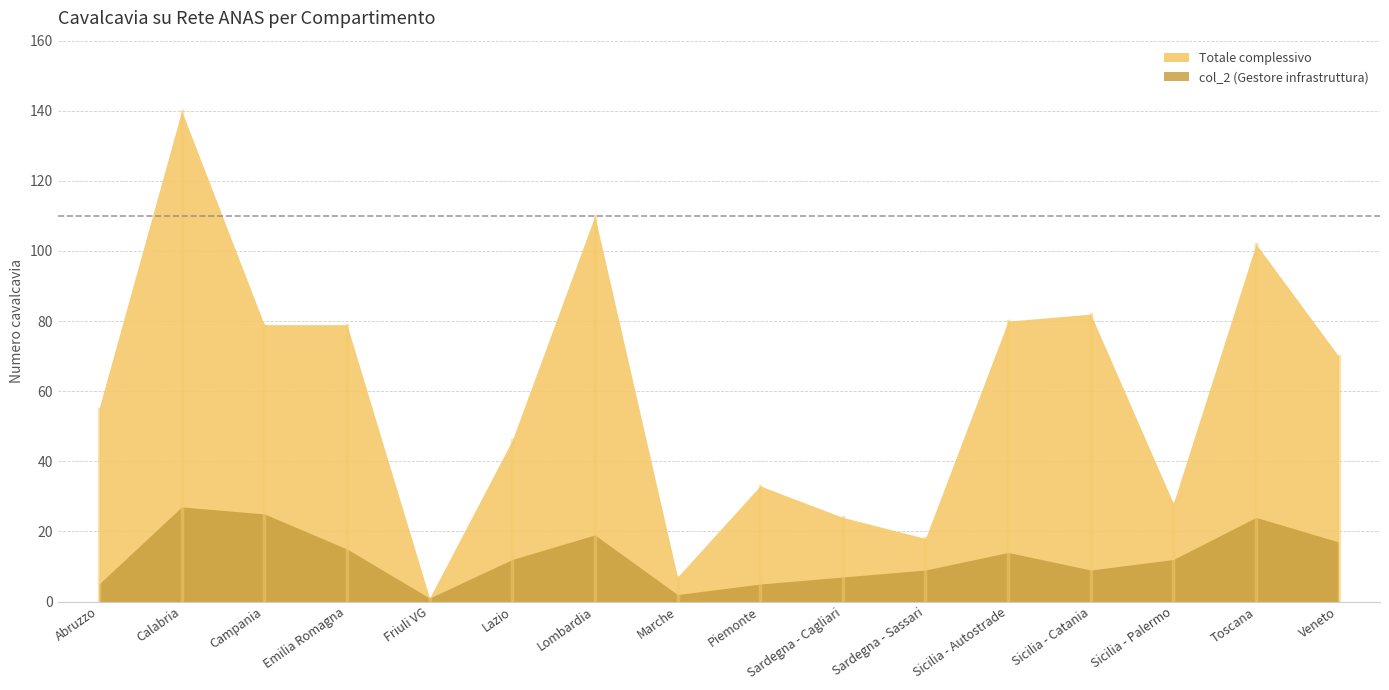

What are all the series names shown in the legend?

Totale complessivo, col_2 (Gestore)